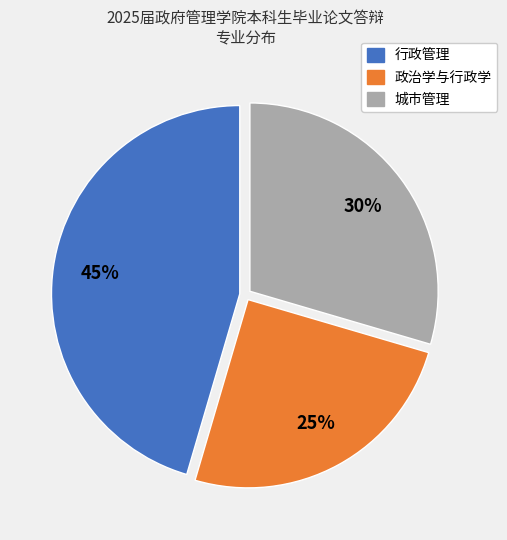

True or false: 城市管理 accounts for 21% of the total.

False